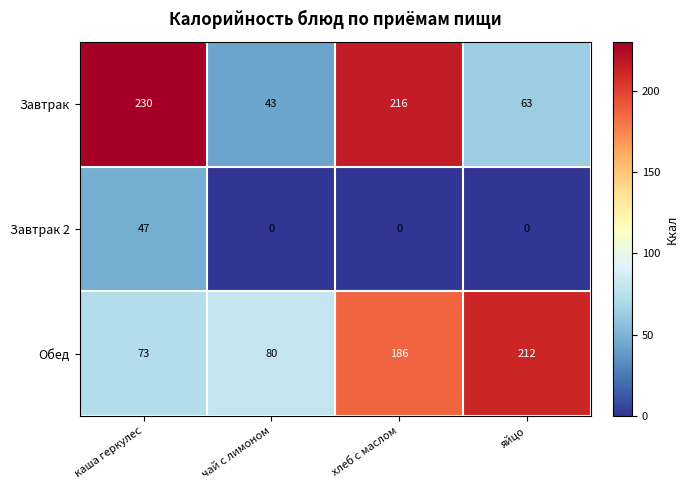

Reading right to left, extract all data points from this chart.

Завтрак: яйцо=63	хлеб с маслом=216	чай с лимоном=43	каша геркулес=230
Завтрак 2: яйцо=0	хлеб с маслом=0	чай с лимоном=0	каша геркулес=47
Обед: яйцо=212	хлеб с маслом=186	чай с лимоном=80	каша геркулес=73